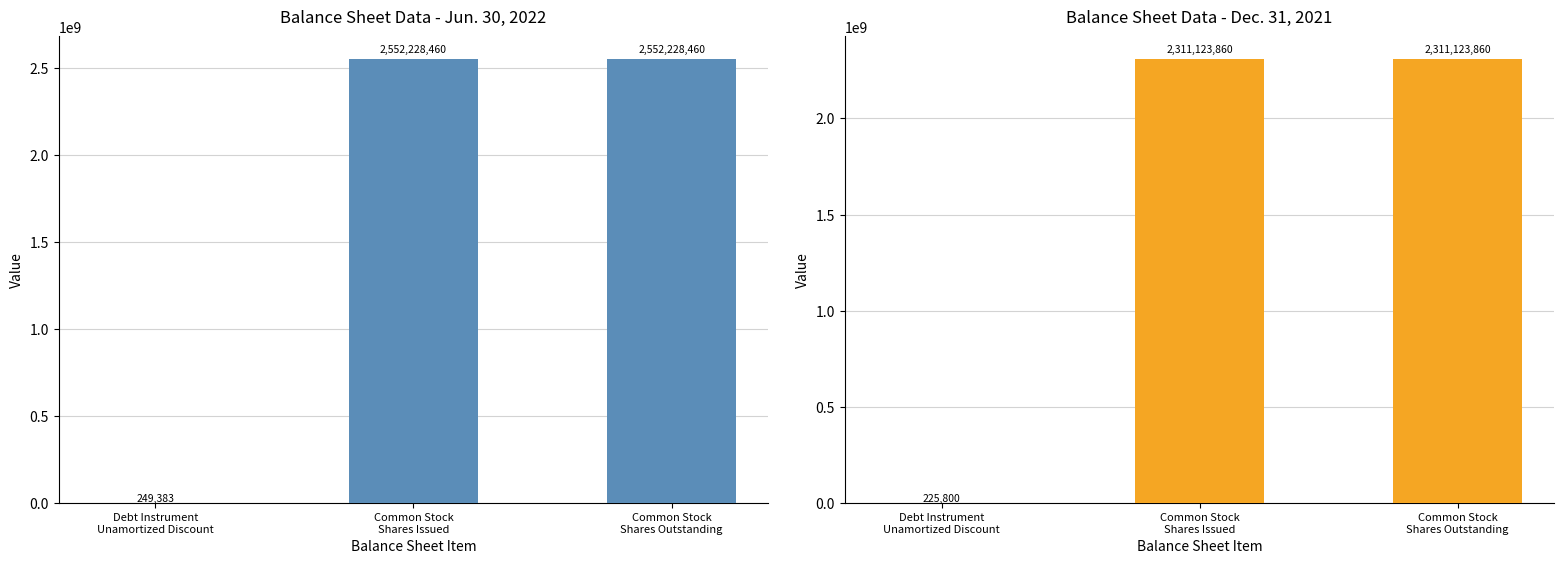

Which has a higher value, Common Stock
Shares Issued or Debt Instrument
Unamortized Discount?

Common Stock
Shares Issued